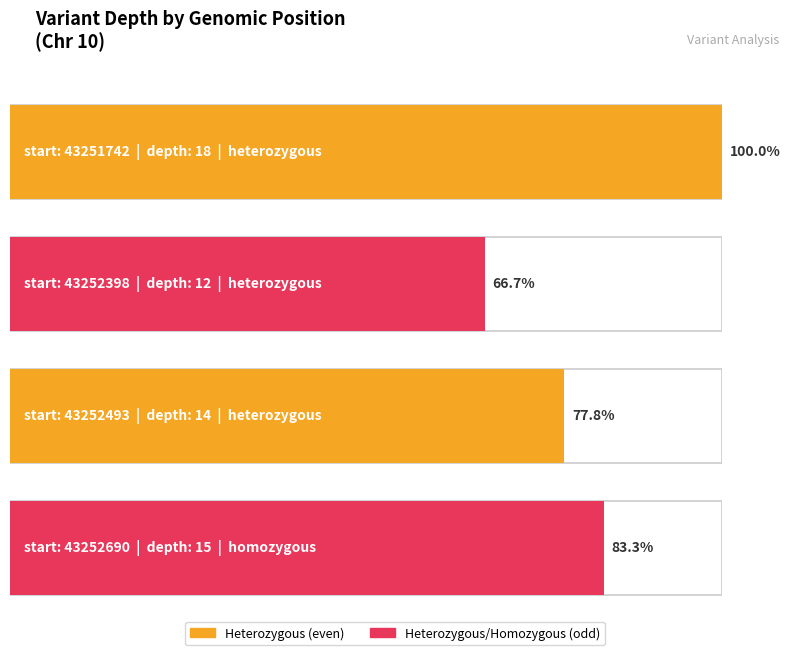

True or false: the data shows 4 at 43252493.

False